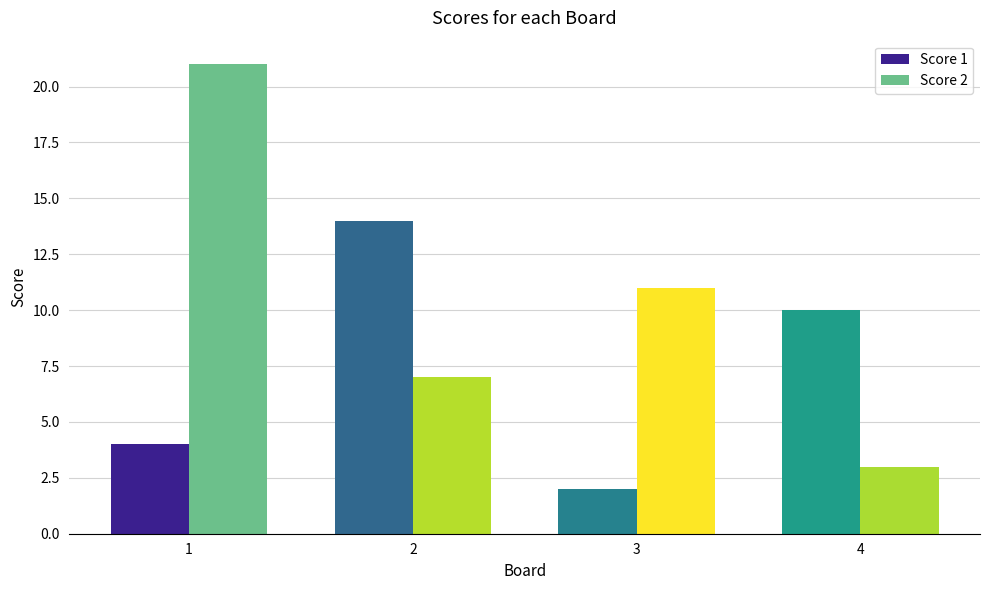

What is the maximum value for Score 1?

14